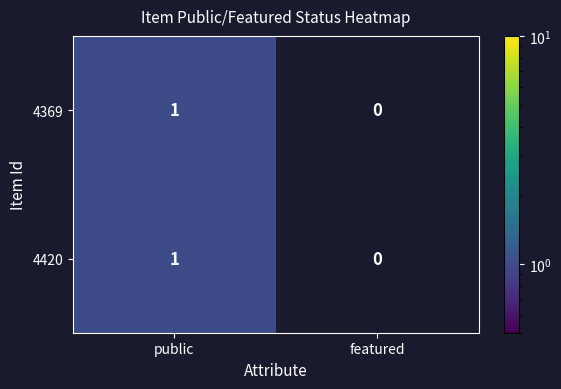

Which label corresponds to the largest value in the chart?

public